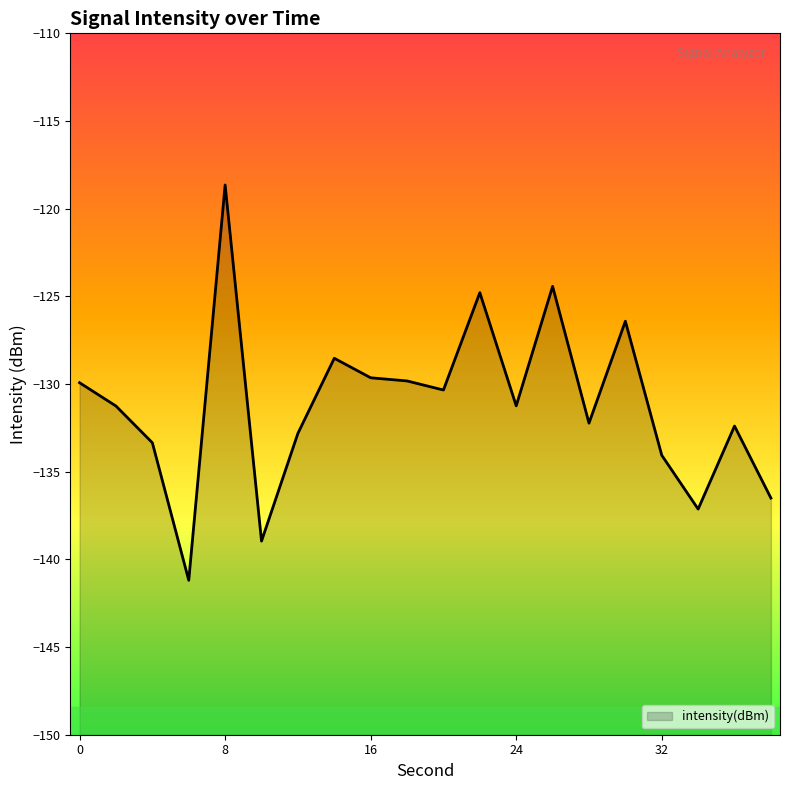

How many lines are shown in the chart?

1